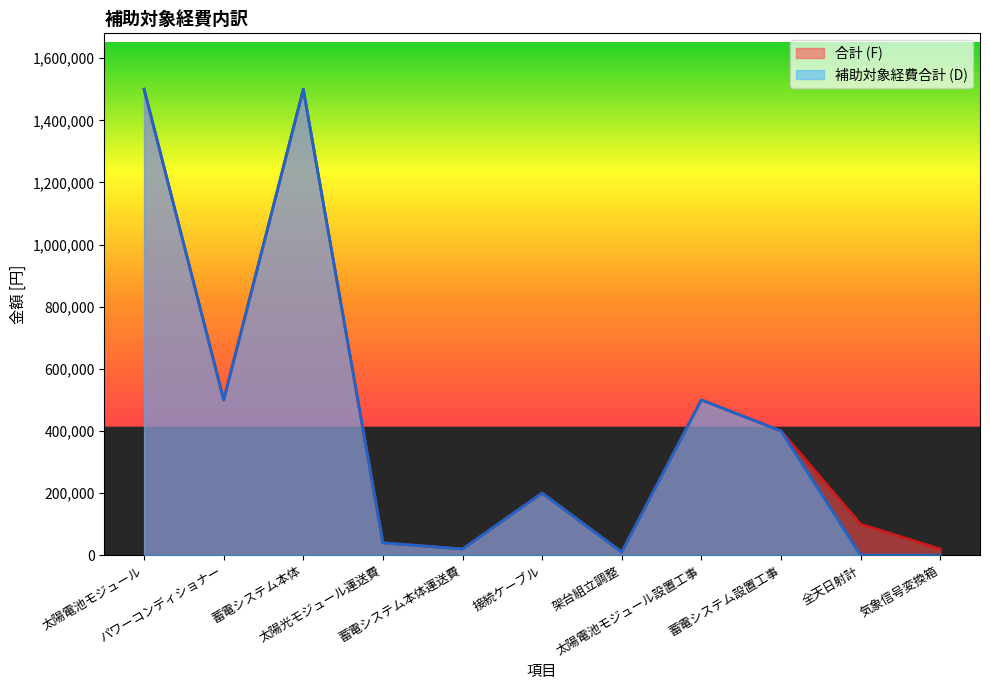

True or false: 合計 (F) and 補助対象経費合計 (D) cross at least once.

False